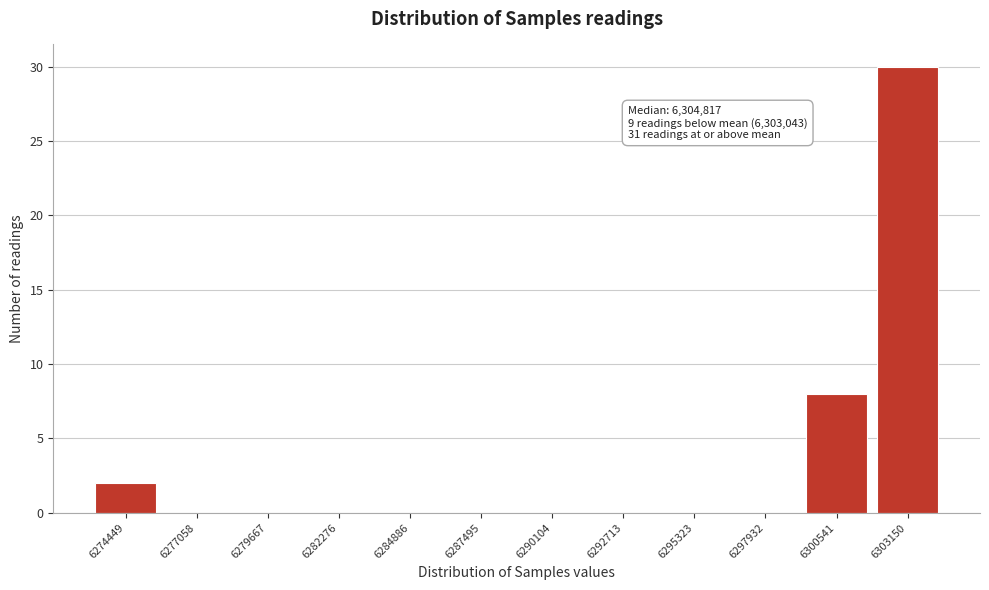

Reading left to right, what are all the values shown in this chart?

6274449=2	6277058=0	6279667=0	6282276=0	6284886=0	6287495=0	6290104=0	6292713=0	6295323=0	6297932=0	6300541=8	6303150=30